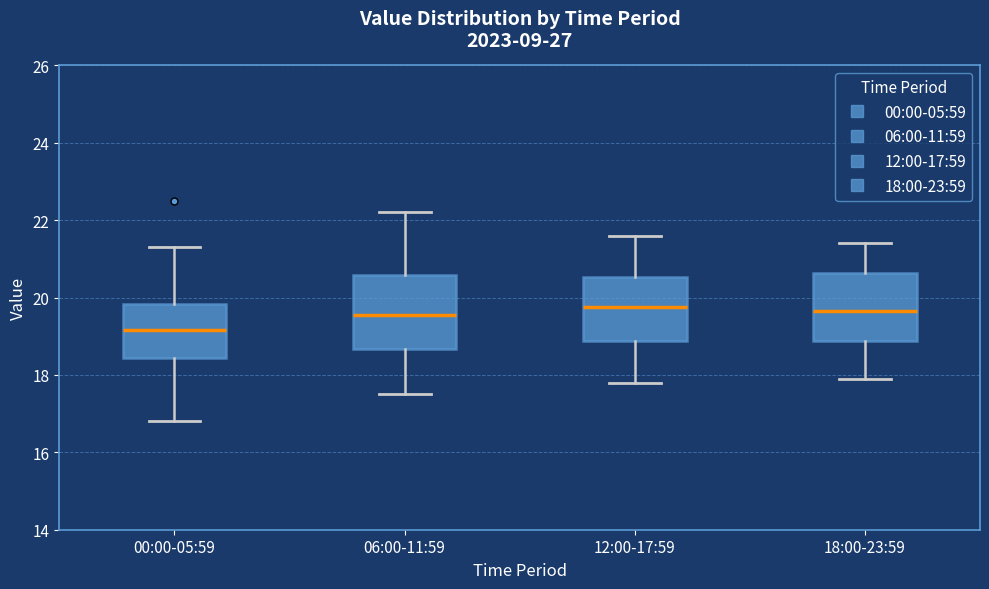

Reading left to right, transcribe this box plot: for each box, give where its median line is, the range the box spans, and where its two whiskers end, as read against the y-axis. The values are not printed on the chart, so give them approximately, as read against the axis.

00:00-05:59: median 19.2, box 18.4 to 19.8, whiskers 16.8 to 21.4
06:00-11:59: median 19.6, box 18.6 to 20.6, whiskers 17.6 to 22.2
12:00-17:59: median 19.8, box 18.8 to 20.6, whiskers 17.8 to 21.6
18:00-23:59: median 19.6, box 18.8 to 20.6, whiskers 18.0 to 21.4